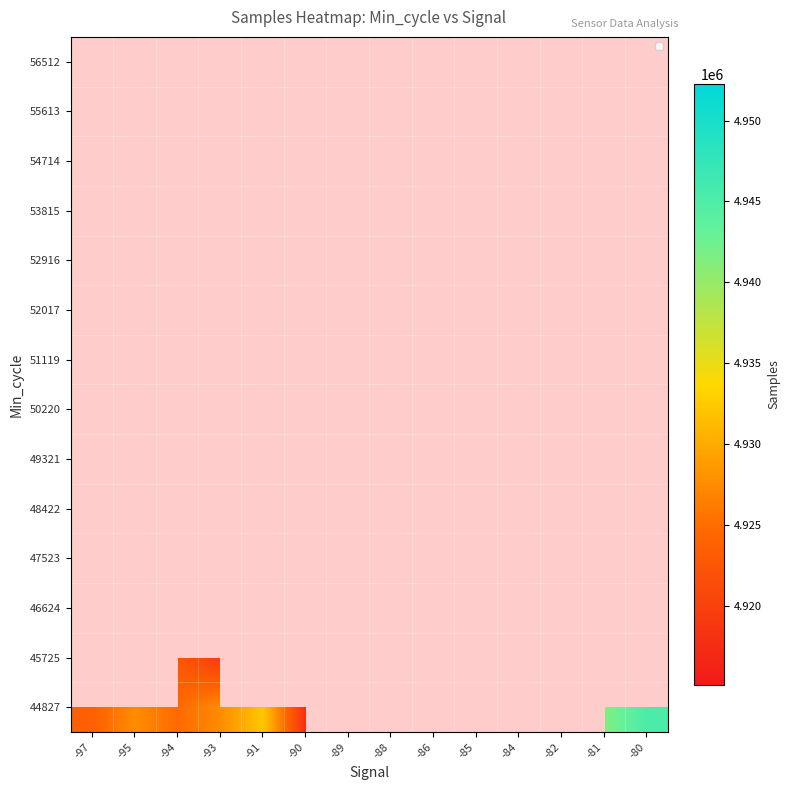

Which label corresponds to the smallest value in the chart?

-93